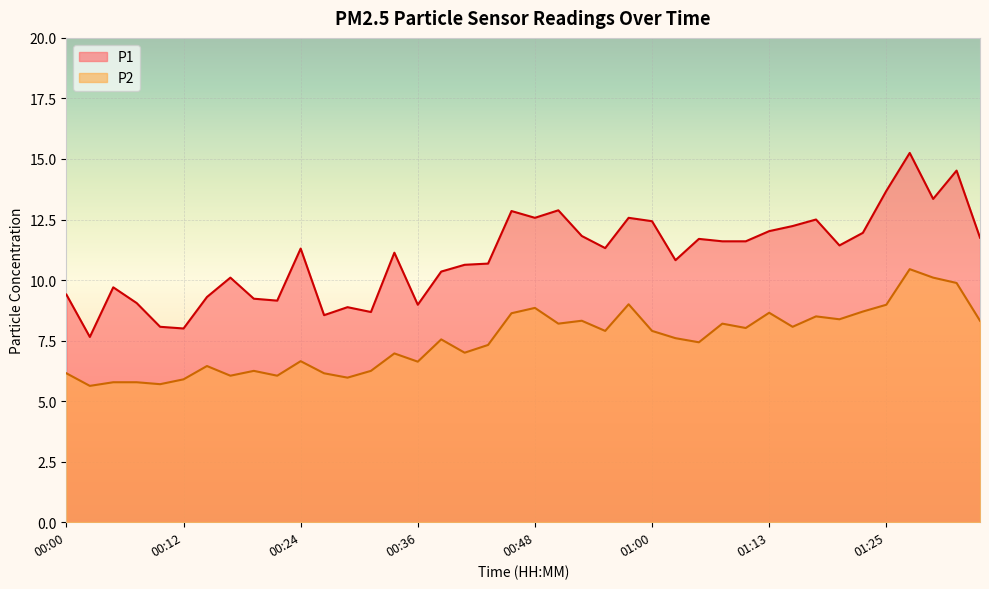

What is the difference between the second highest and minimum values in the P1 series?

6.9